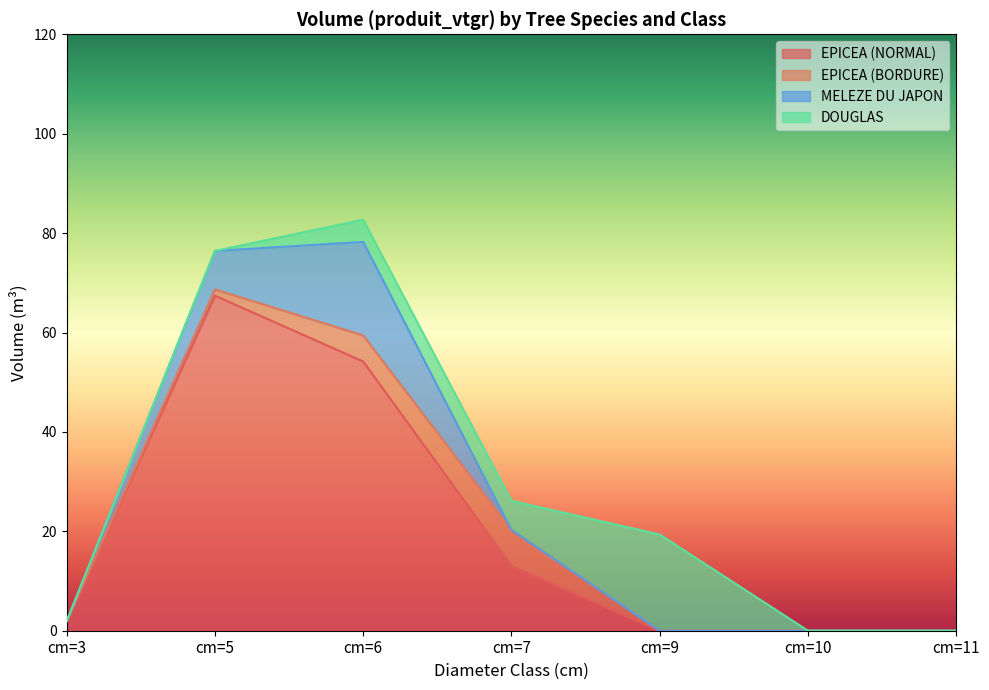

What is the highest value of the EPICEA (NORMAL) series?

67.4